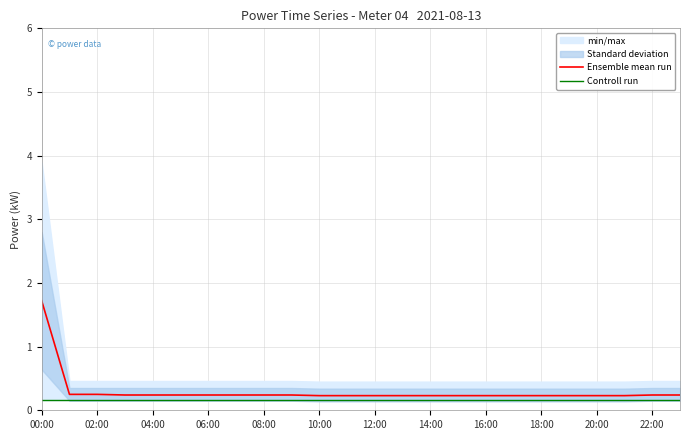

What is the average value of the Controll run series?

0.2